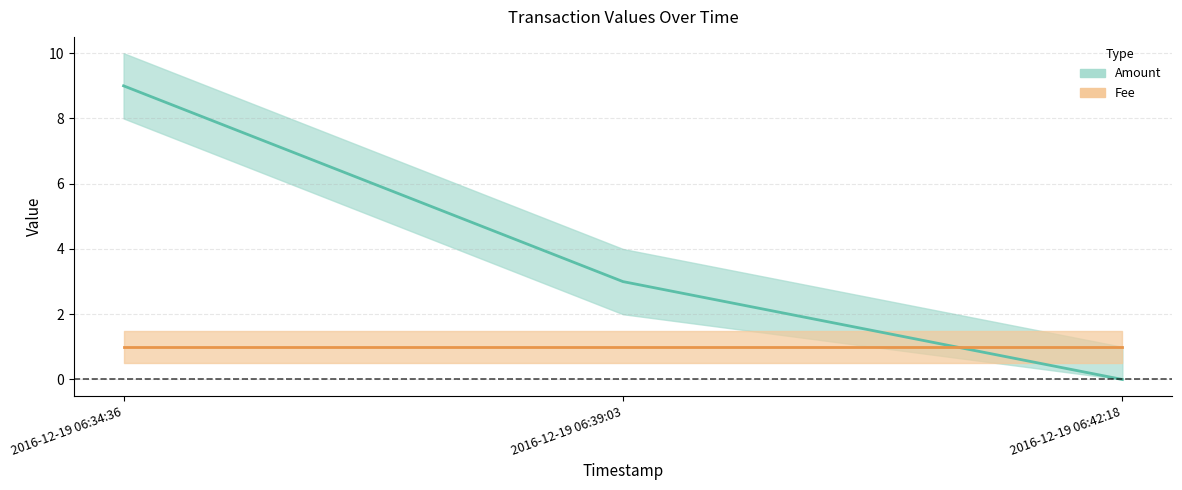

Which label corresponds to the largest value in the chart?

2016-12-19 06:34:36